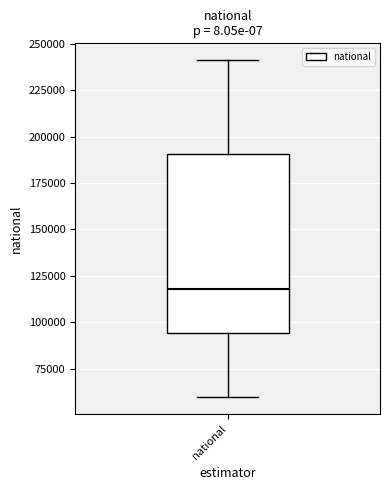

Where does the lower whisker of the box for national end on the y-axis? The values are not printed on the chart, so give them approximately, as read against the axis.

60000